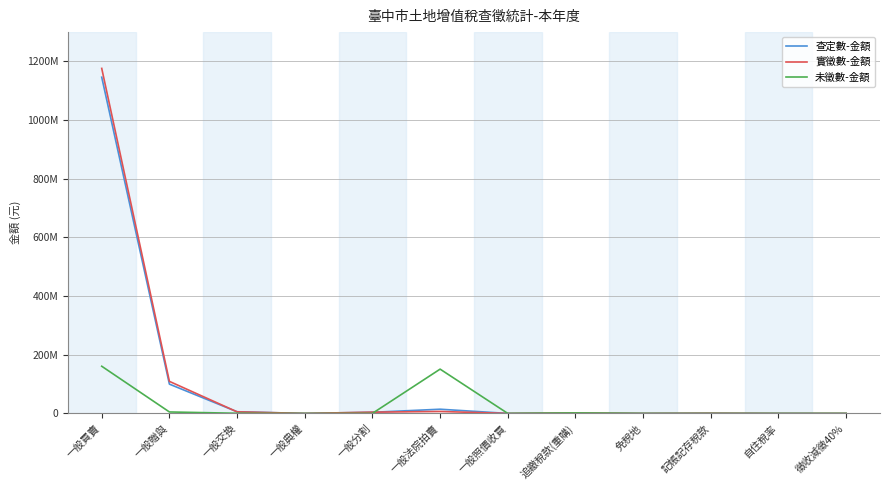

What is the average value of the 實徵數-金額 series?

108676551